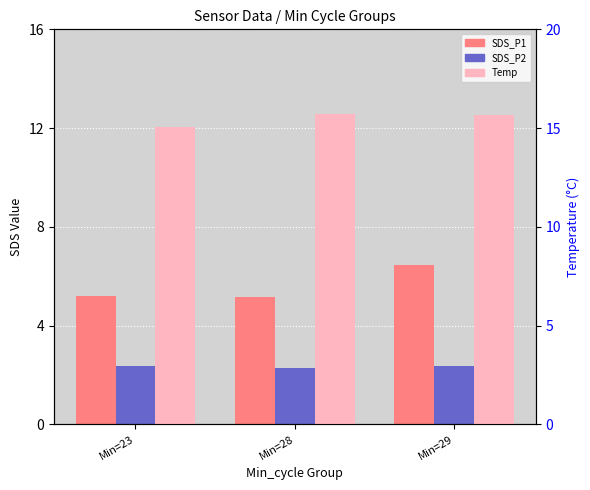

How many bars are there in each group?

3